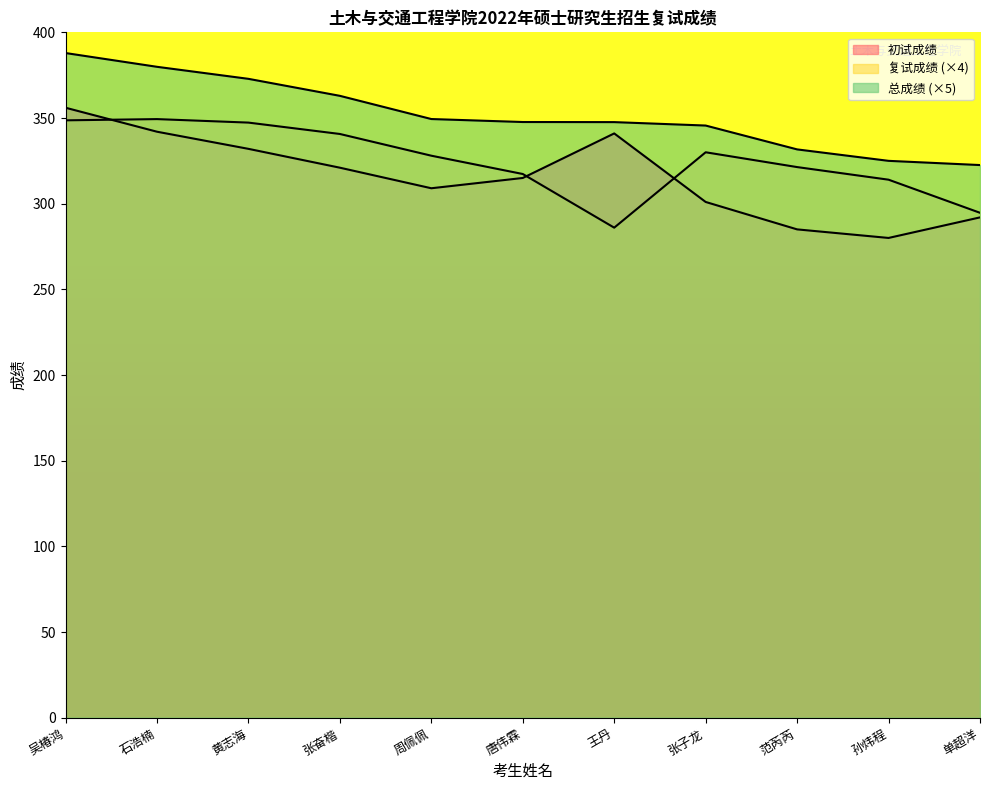

Where is the first local maximum for 初试成绩?

王丹